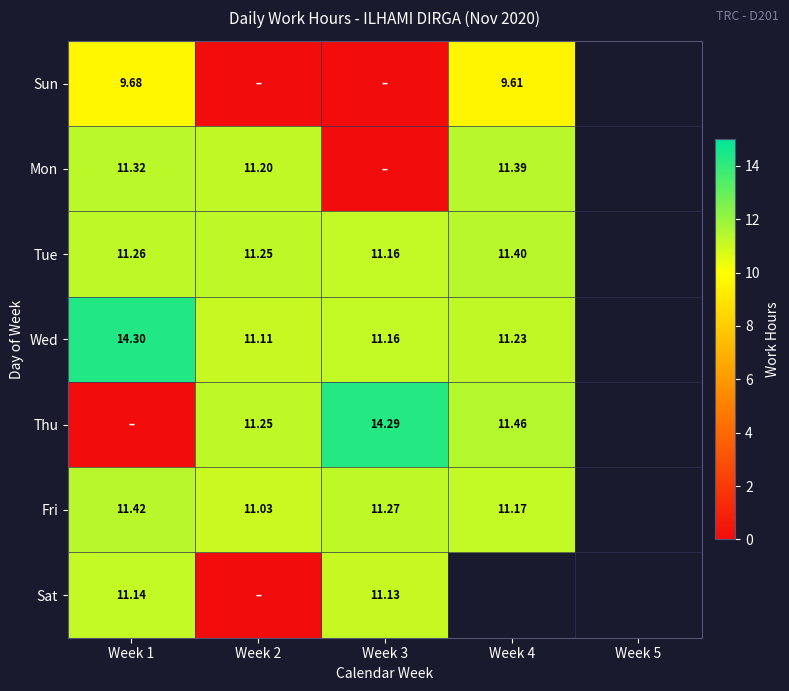

What is the total value across all series at Week 3?

59.0